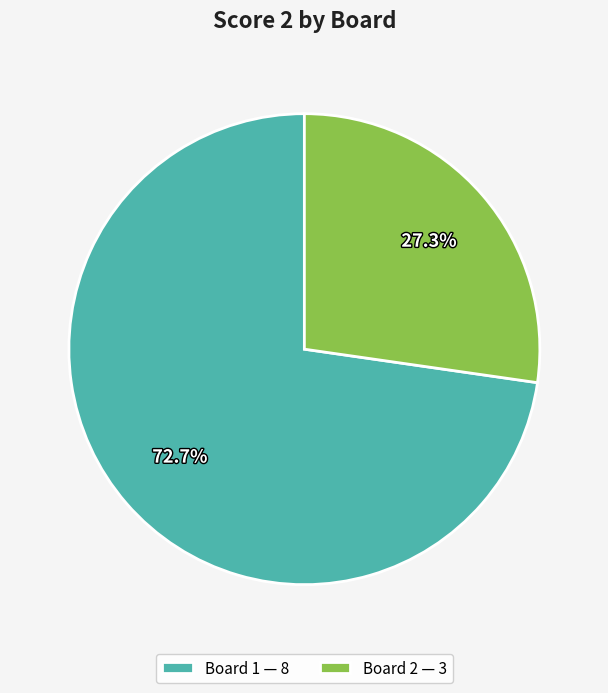

Is the sum of Board 1 — 8 and Board 2 — 3 greater than half?

Yes